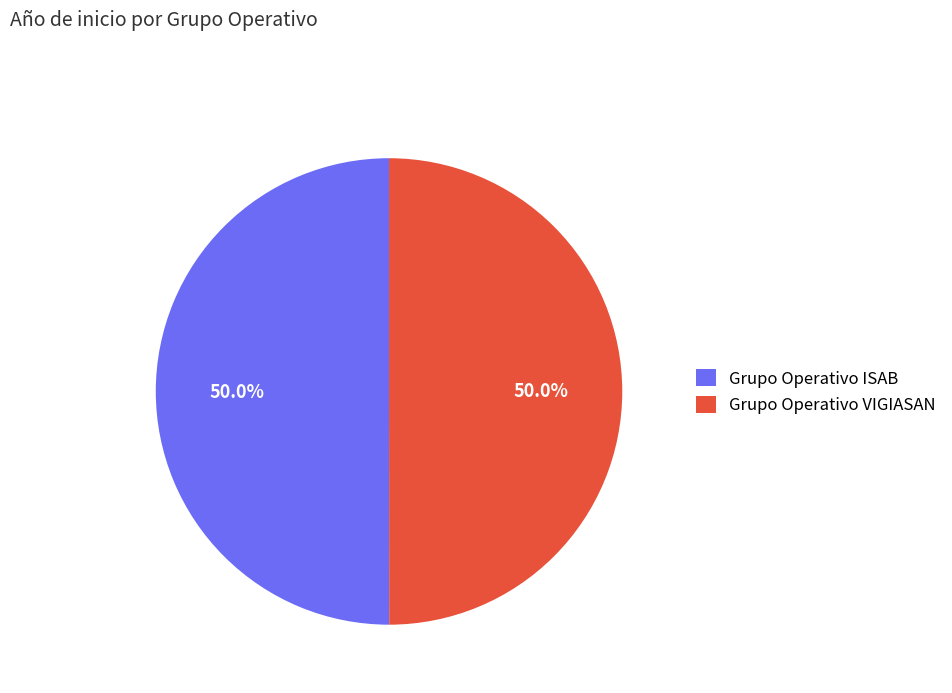

Approximately how many times larger is the value at Grupo Operativo VIGIASAN compared to Grupo Operativo ISAB?

1.0